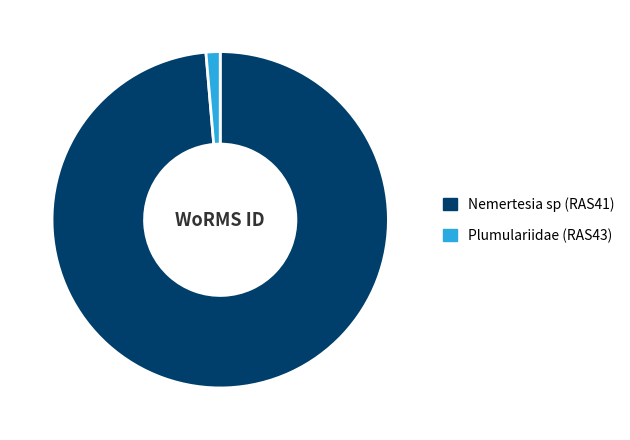

Rank the categories by value from lowest to highest.

Plumulariidae (RAS43), Nemertesia sp (RAS41)